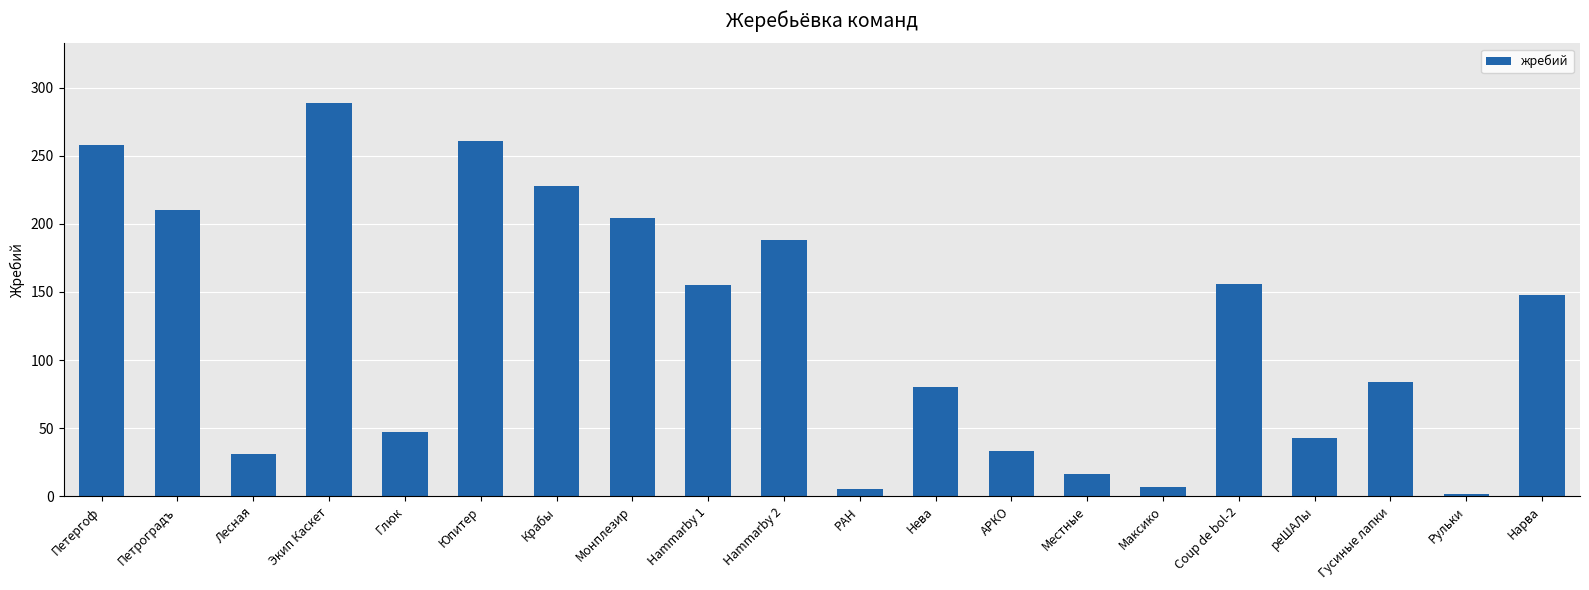

How many series are shown in this chart?

1